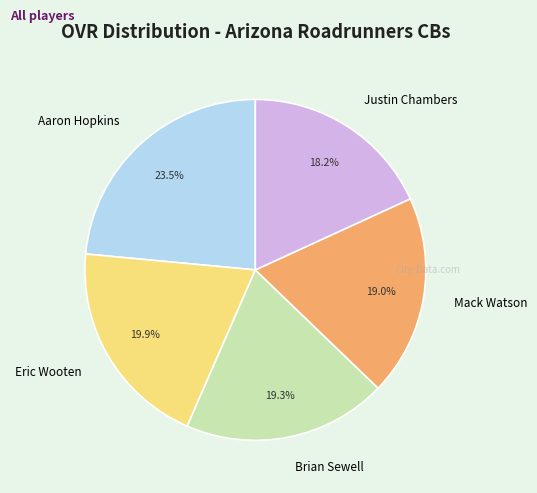

Count the number of slices in the pie.

5